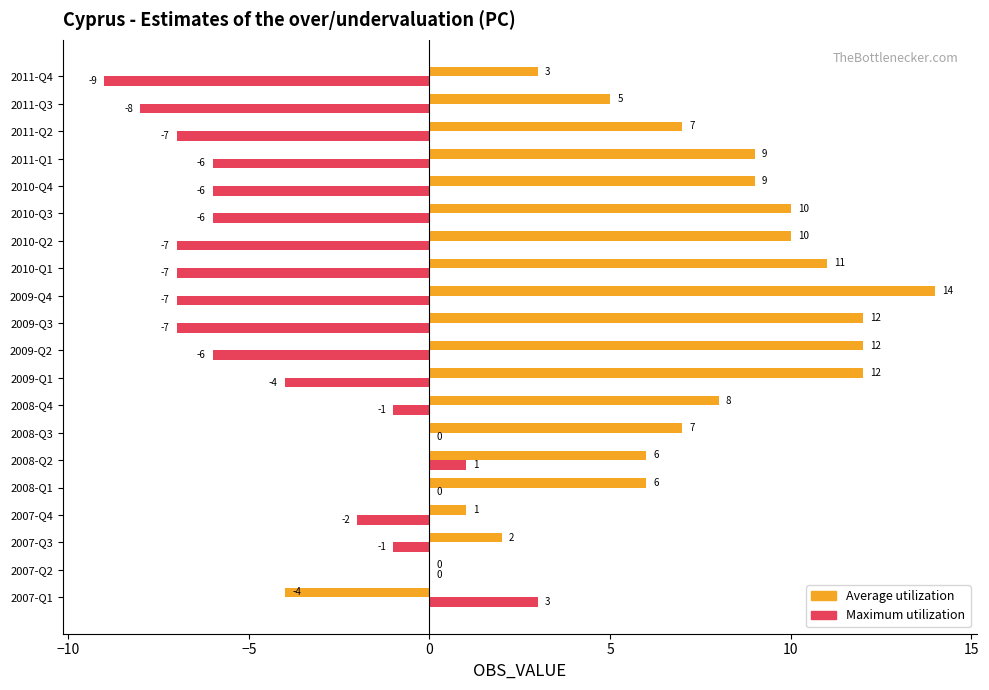

How many data points does each series have?

20